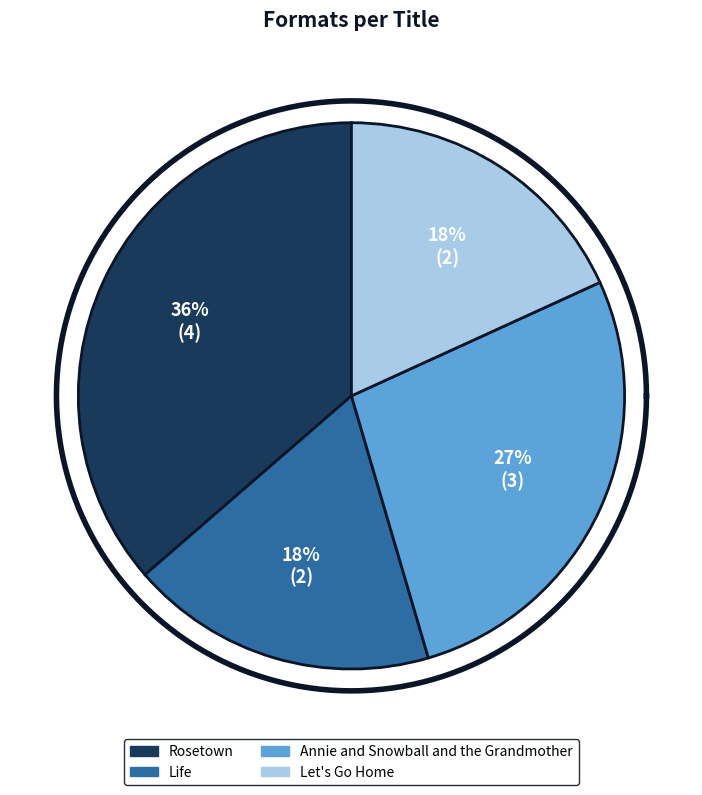

Which category has the biggest portion of the pie?

Rosetown